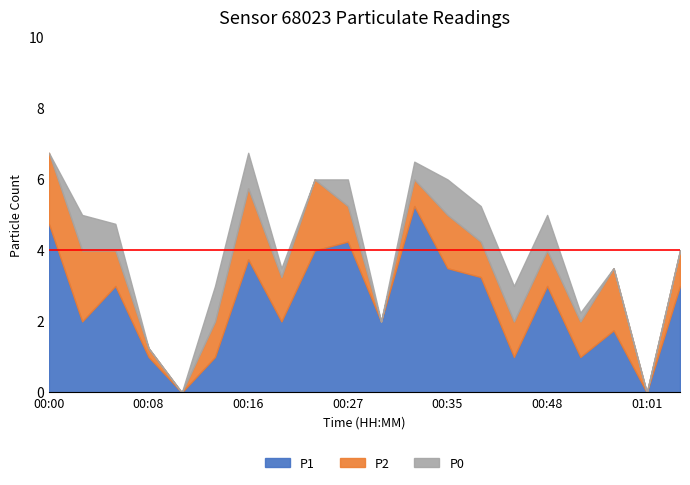

Is it true that P2 equals 2.0 at 00:21?

True